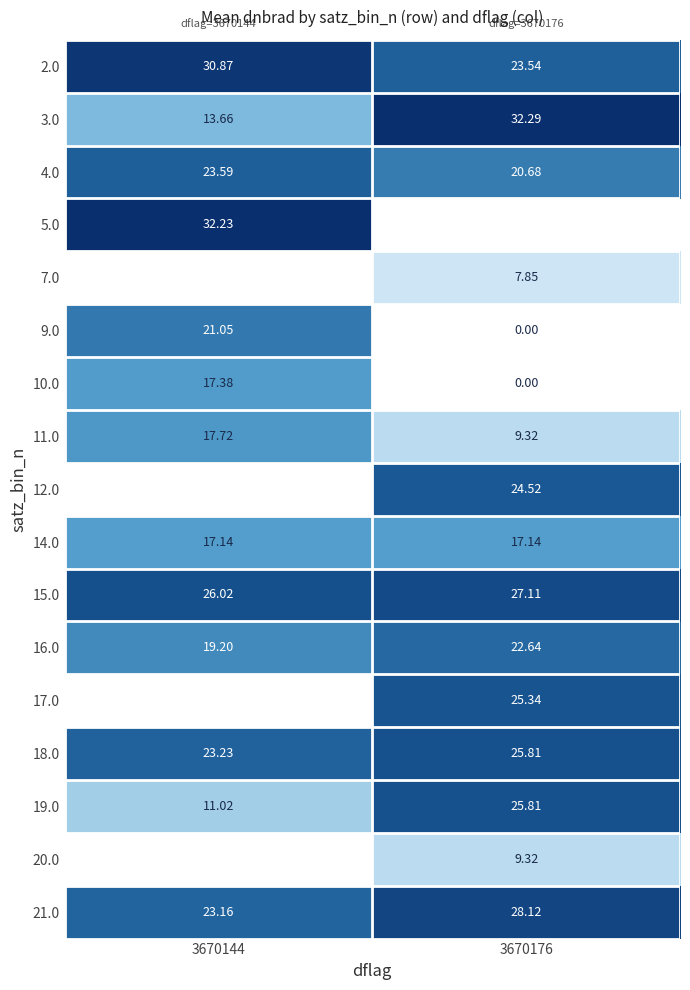

What is the sum of the 9.0 values at 3670144 and 3670176?

21.1